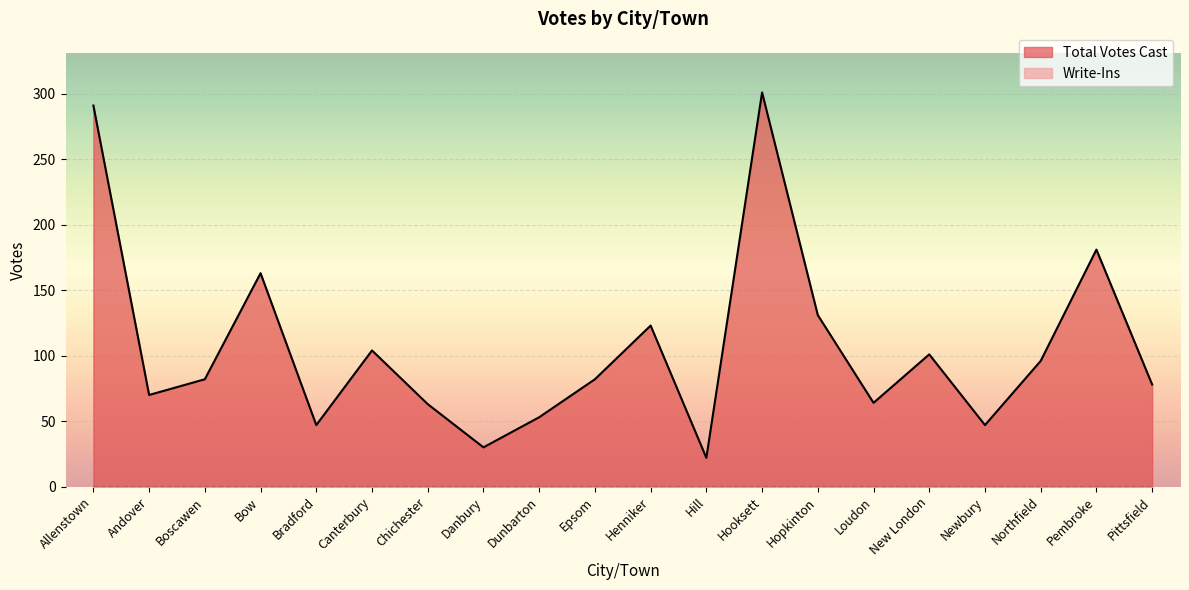

Rank the categories by value from lowest to highest.

Hill, Danbury, Bradford, Newbury, Dunbarton, Chichester, Loudon, Andover, Pittsfield, Boscawen, Epsom, Northfield, New London, Canterbury, Henniker, Hopkinton, Bow, Pembroke, Allenstown, Hooksett